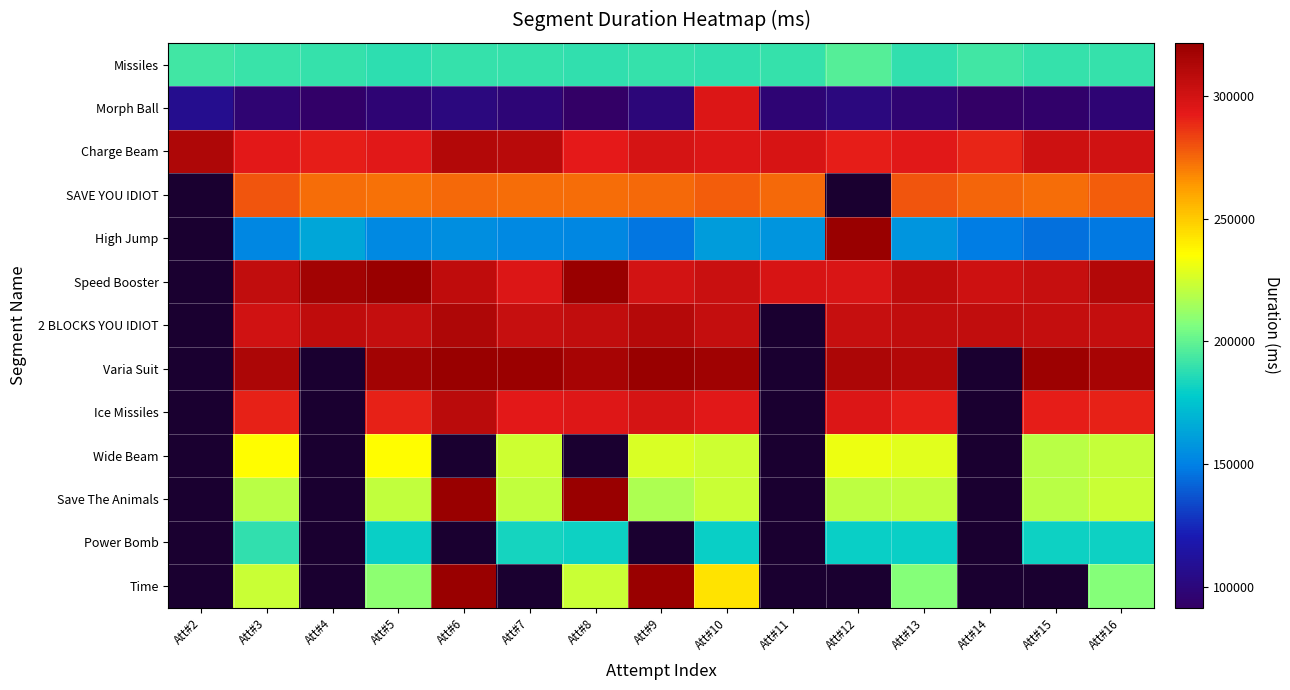

Where is Missiles nearest to the value 192738?

Att#2